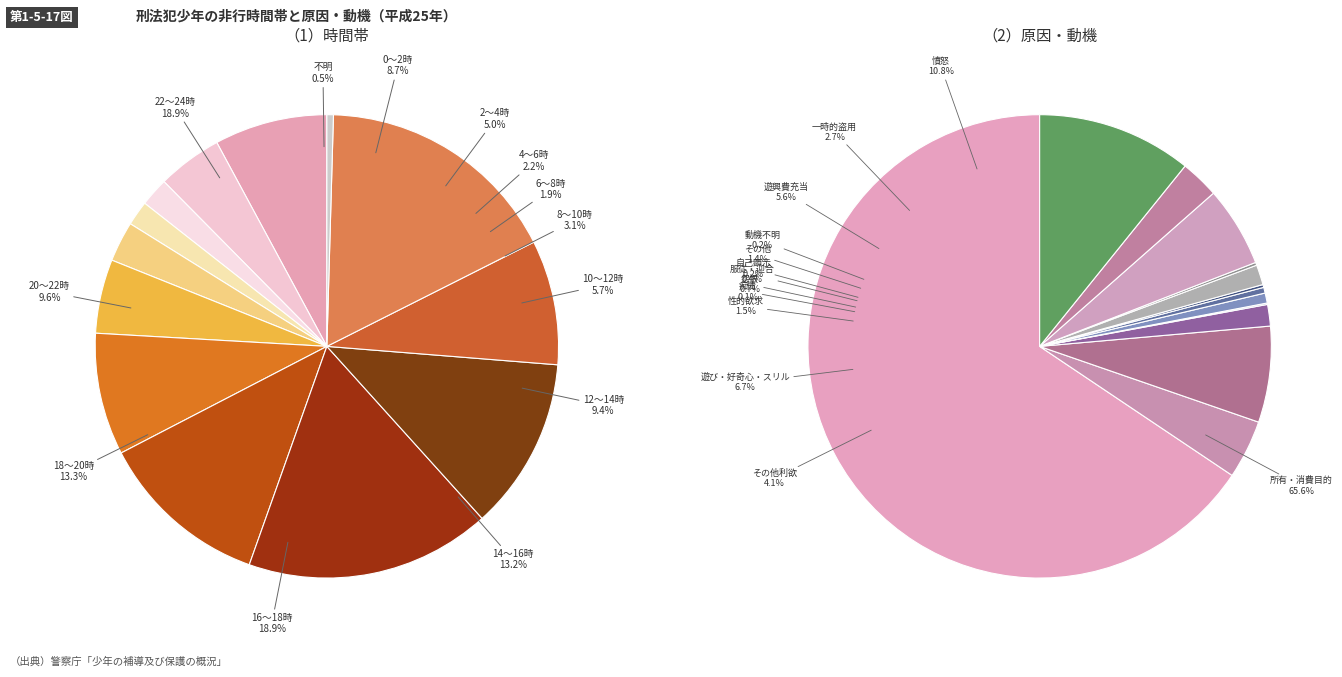

How many segments does this pie chart have?

13